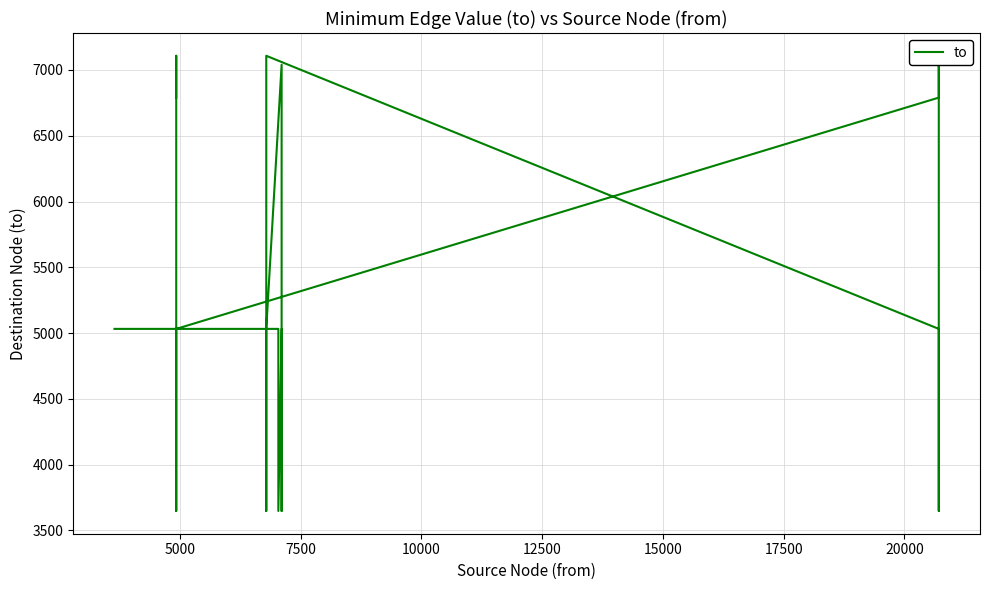

What is the sum of all values?

111496